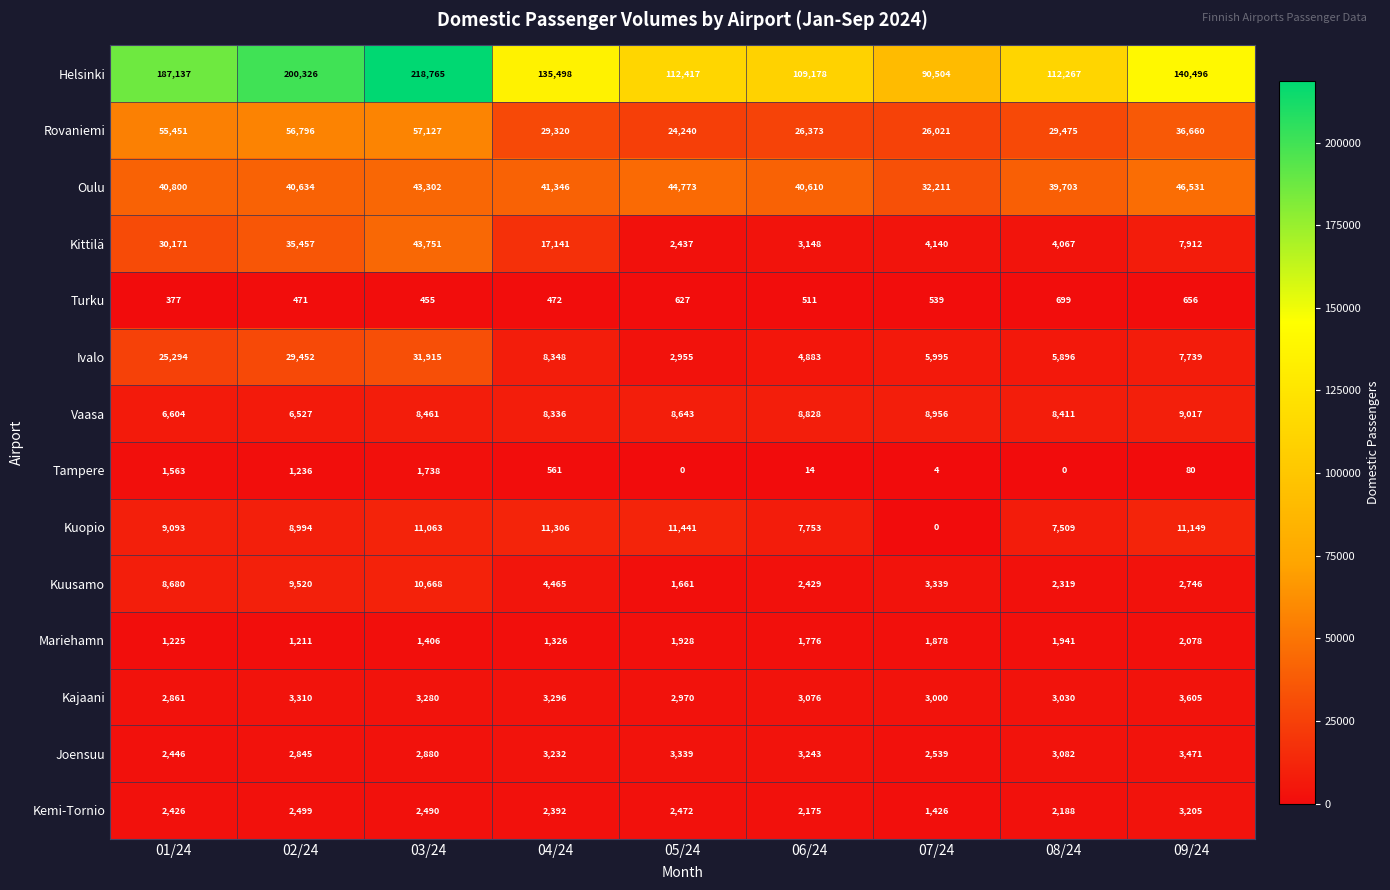

What is the approximate value of Kuusamo at 04/24, to the nearest 100?

4500